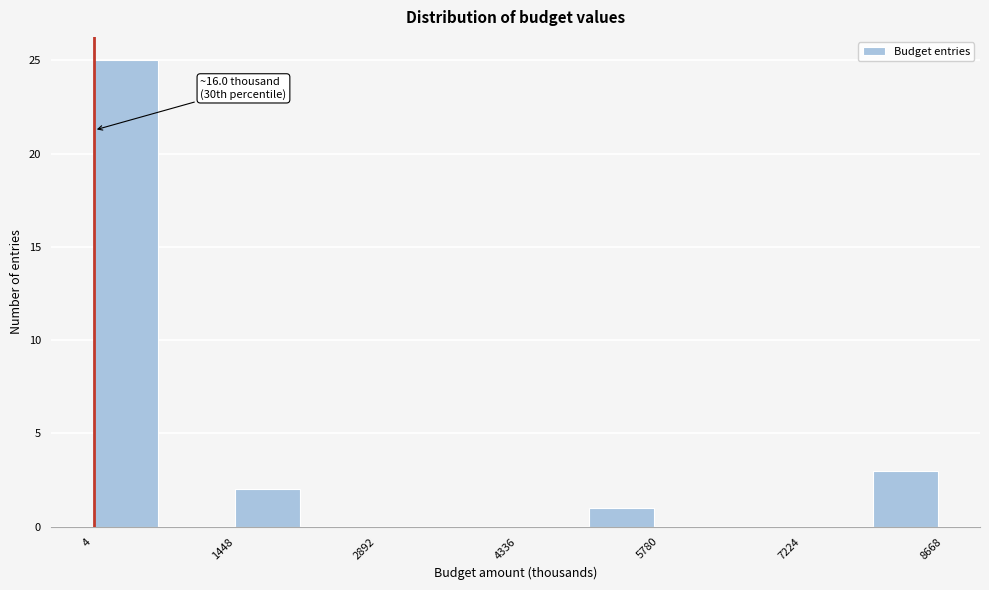

Around what value on the x-axis is the tallest bar? Give the approximate position of its centre, as read against the axis.

400